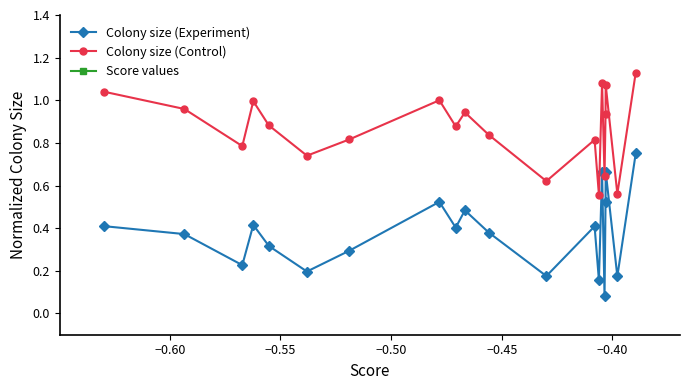

True or false: Colony size (Experiment) and Colony size (Control) cross at least once.

False